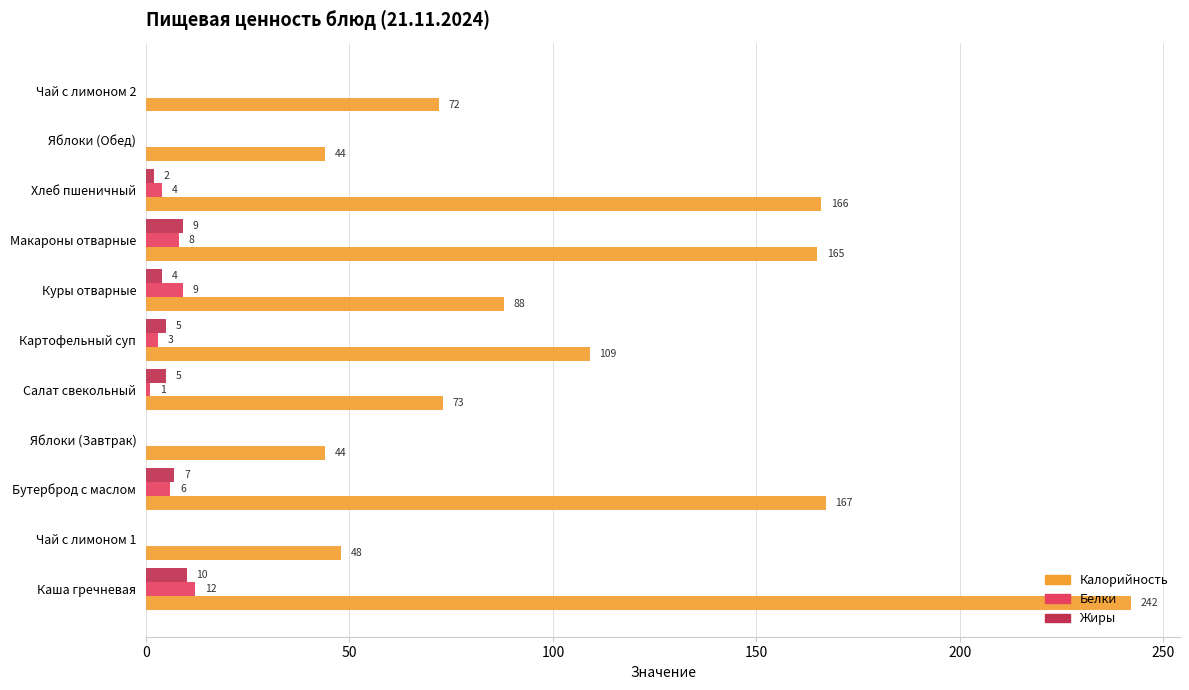

What is the greatest value displayed?

242